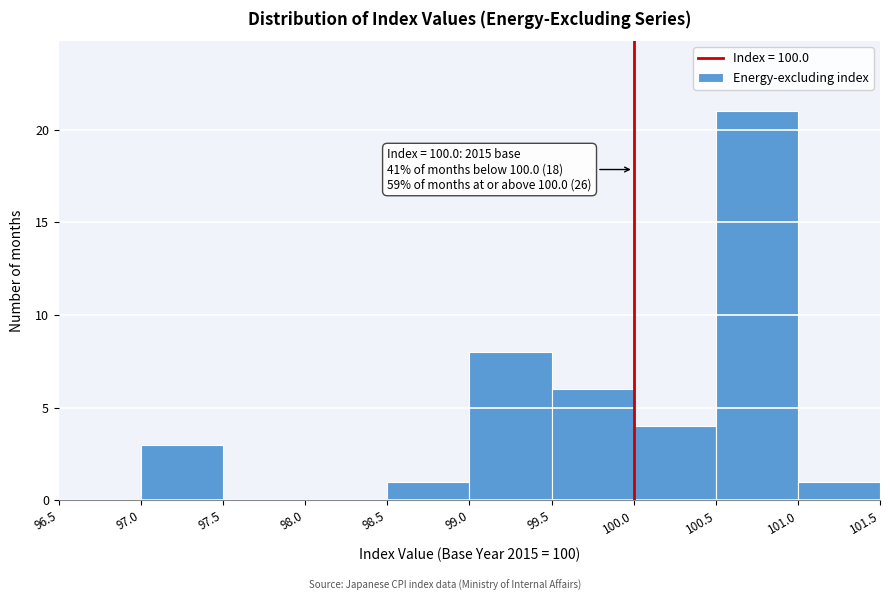

Which range on the x-axis has the tallest bar?

100.5 to 101.0